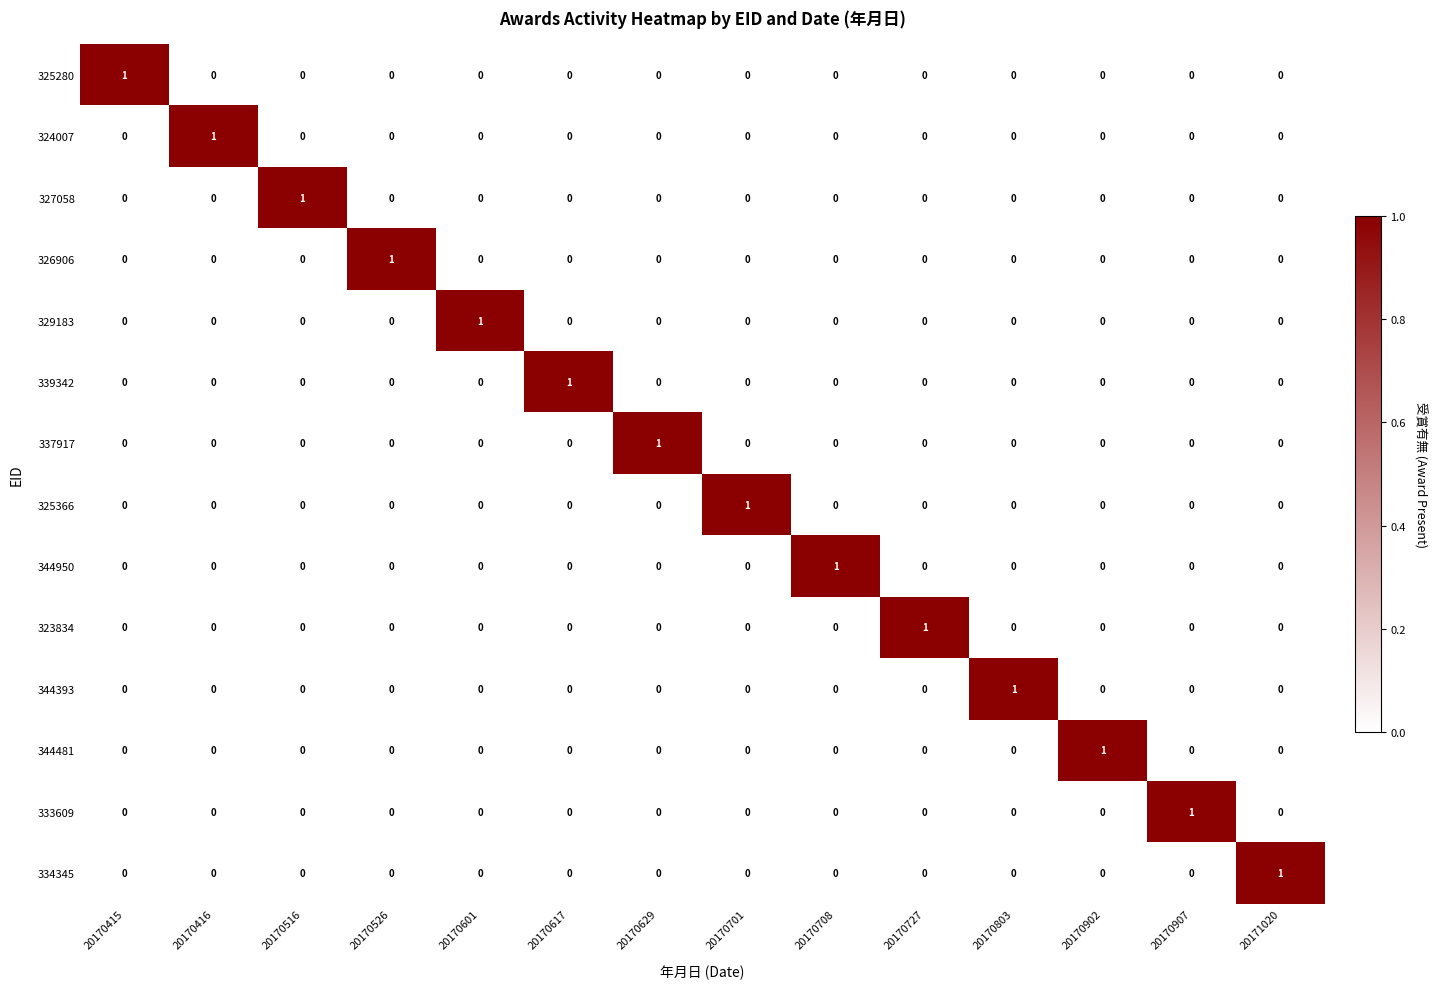

How many 333609 values are between 0 and 1?

14